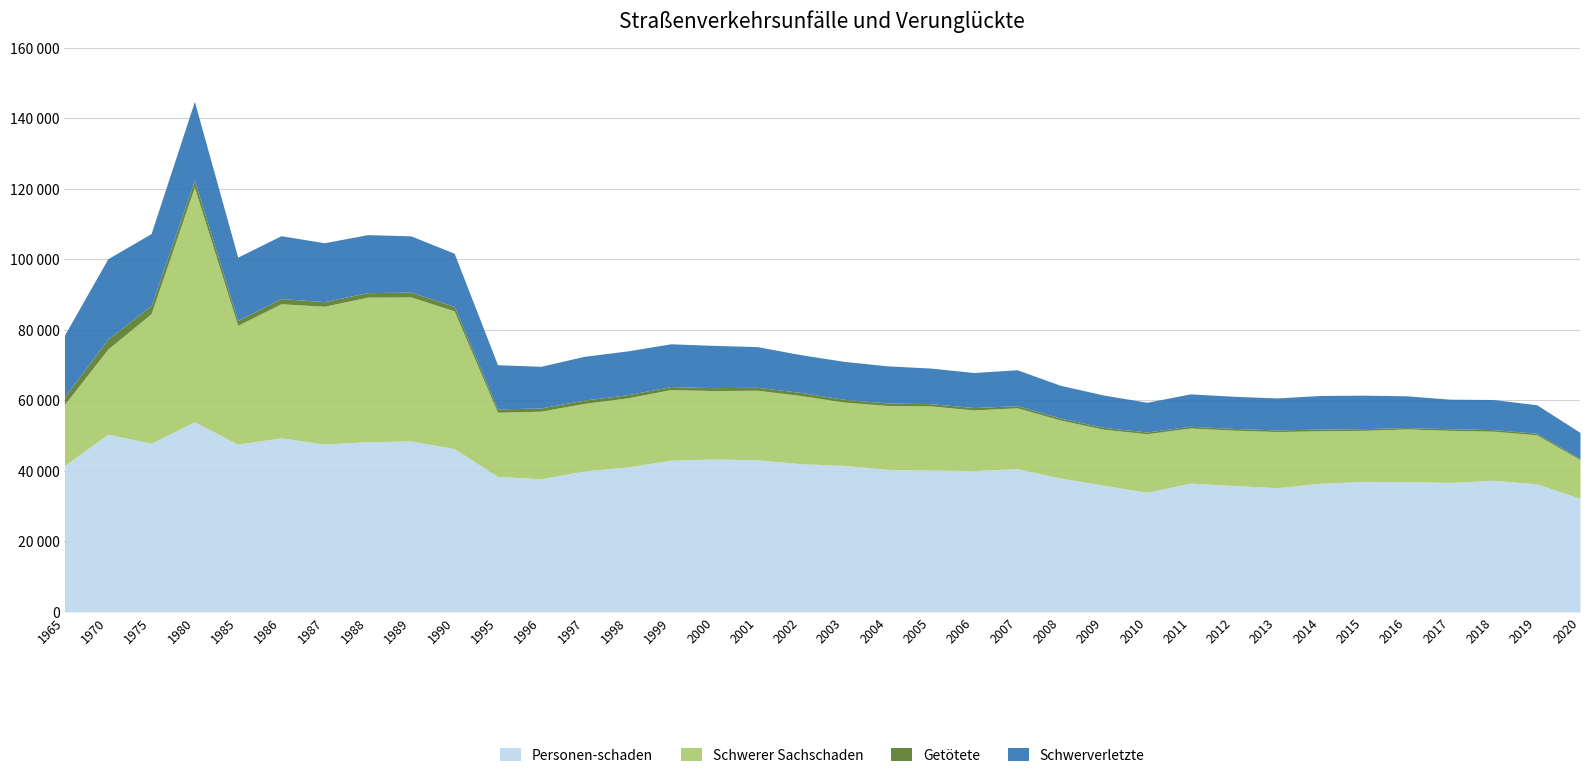

What is the sum of the Schwerer Sachschaden values at 2007 and 1996?

36433